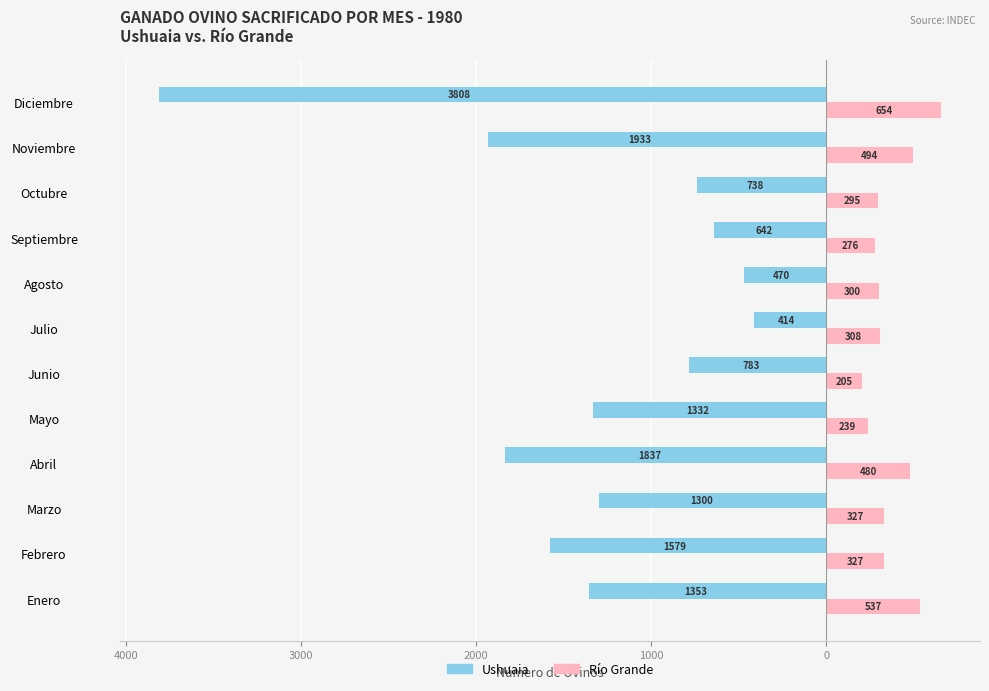

What are all the series names shown in the legend?

Ushuaia, Río Grande